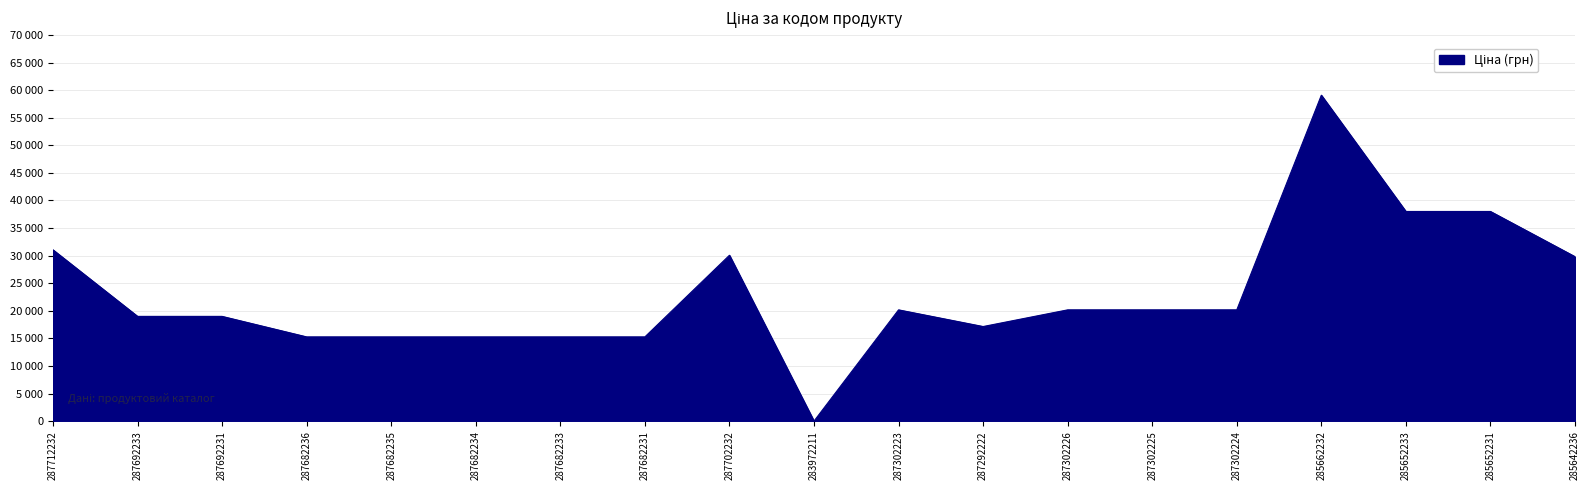

Does the chart display data point markers on the line(s)?

No